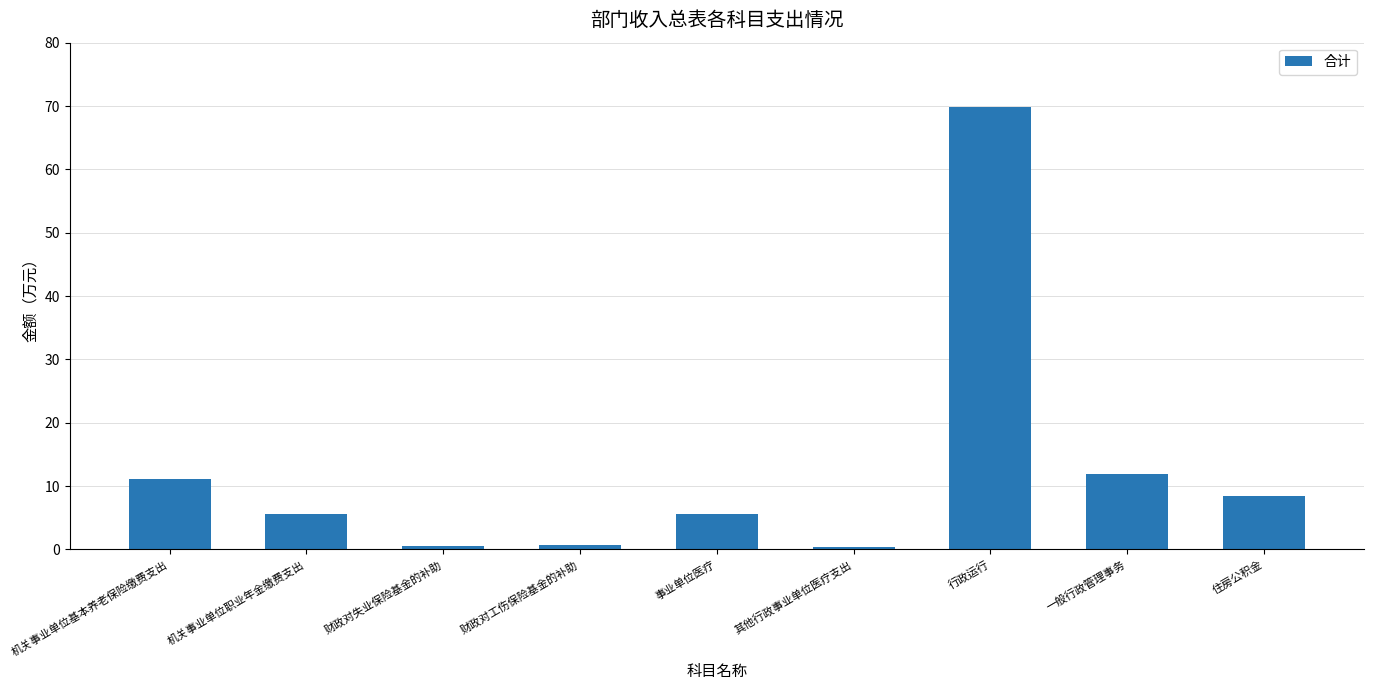

The value at 事业单位医疗 is 9.6. True or false?

False